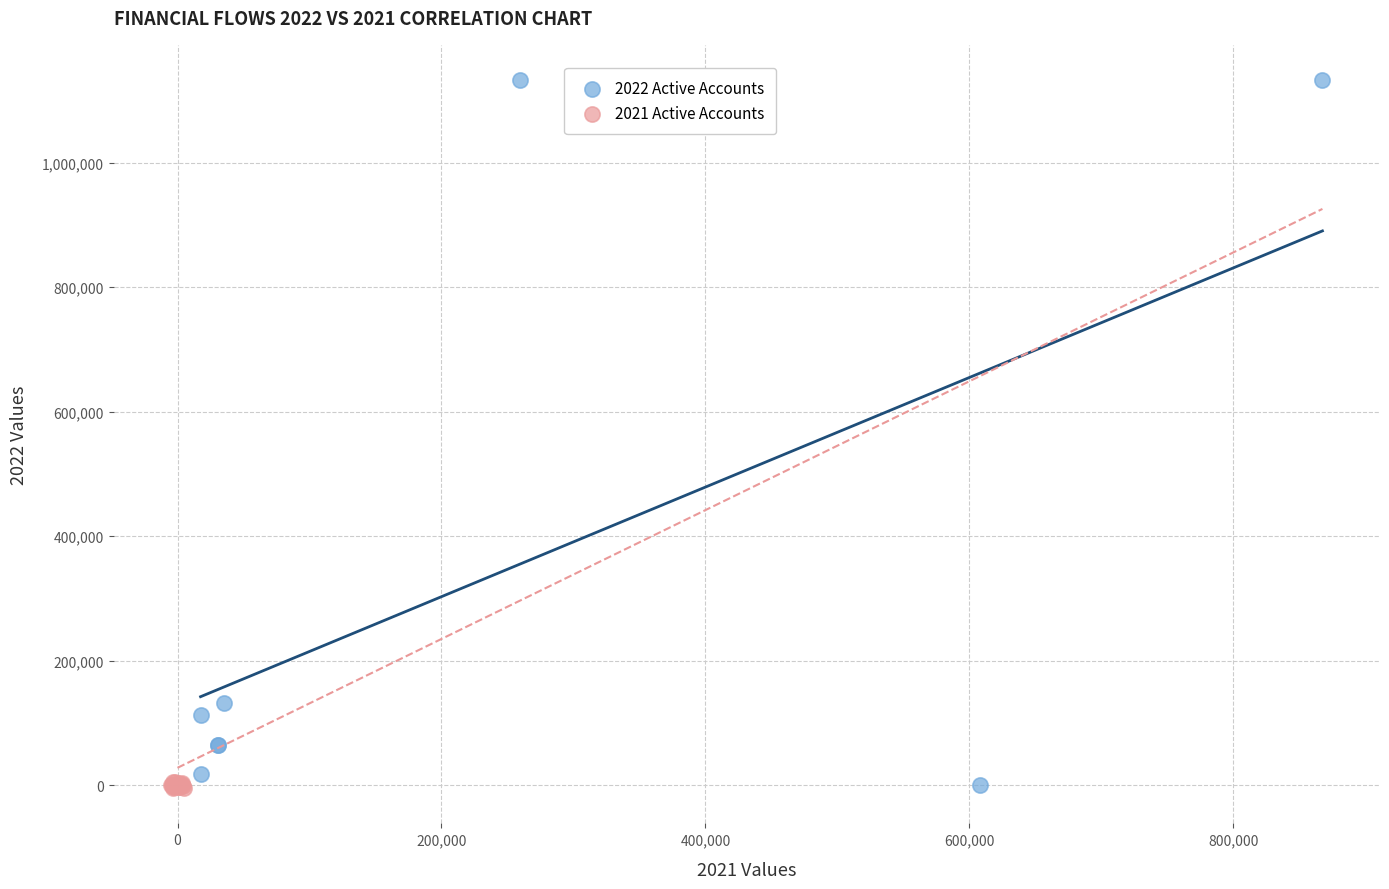

Which series reaches the maximum Y coordinate?

2022 Active Accounts